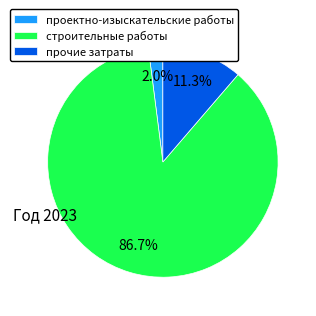

Which category has the biggest portion of the pie?

строительные работы